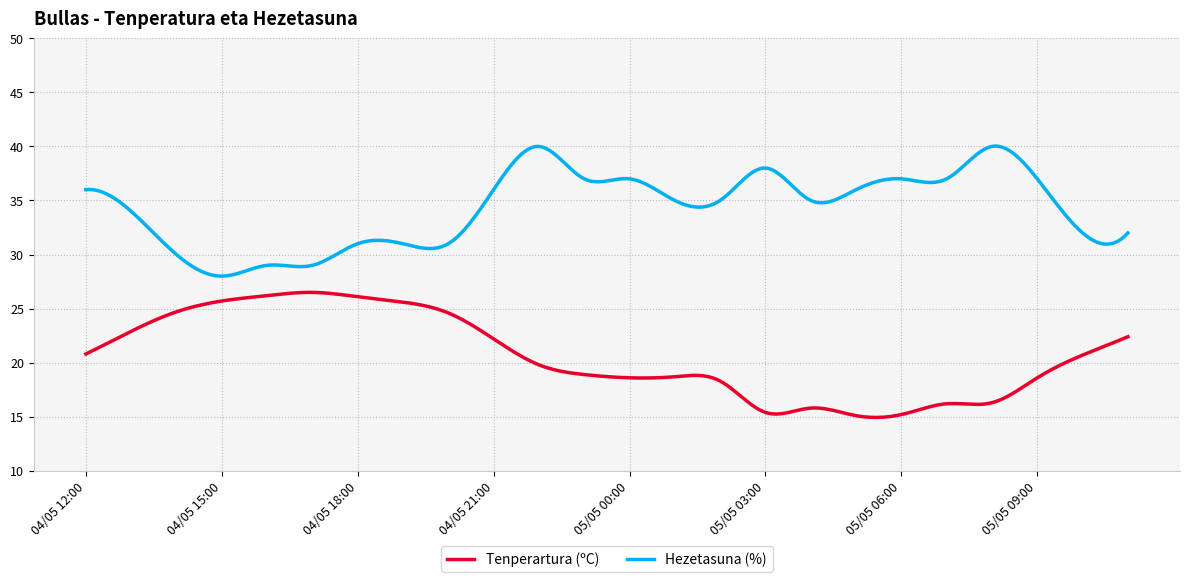

What is the minimum value for Tenperartura (ºC)?

14.9